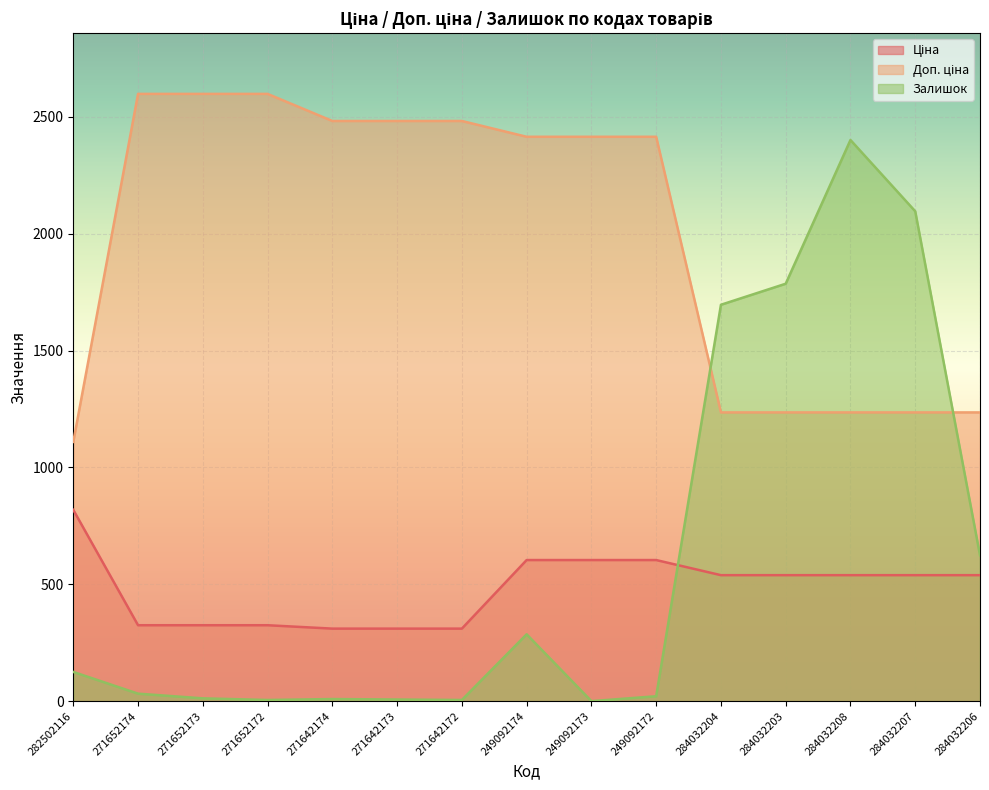

How many values in the Ціна series exceed 539?

4